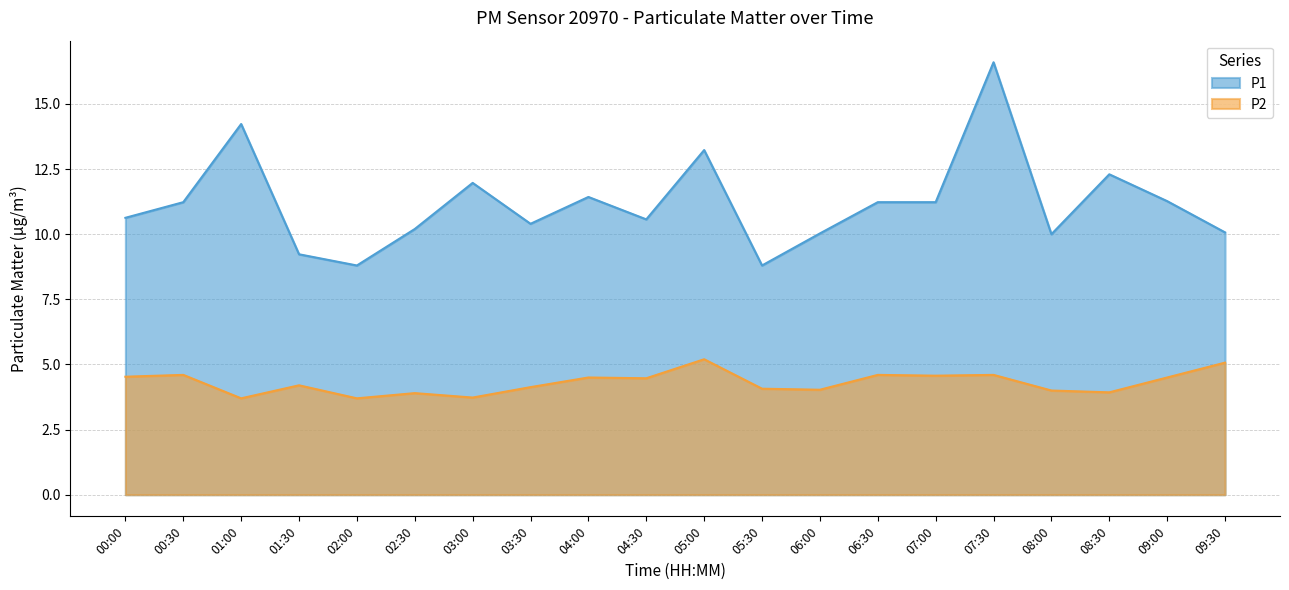

Reading left to right, list all the values displayed in this chart.

P1: 00:00=10.6	00:30=11.2	01:00=14.2	01:30=9.2	02:00=8.8	02:30=10.2	03:00=12.0	03:30=10.4	04:00=11.4	04:30=10.6	05:00=13.2	05:30=8.8	06:00=10.0	06:30=11.2	07:00=11.2	07:30=16.6	08:00=10.0	08:30=12.3	09:00=11.3	09:30=10.1
P2: 00:00=4.5	00:30=4.6	01:00=3.7	01:30=4.2	02:00=3.7	02:30=3.9	03:00=3.7	03:30=4.1	04:00=4.5	04:30=4.5	05:00=5.2	05:30=4.1	06:00=4.0	06:30=4.6	07:00=4.6	07:30=4.6	08:00=4.0	08:30=3.9	09:00=4.5	09:30=5.1